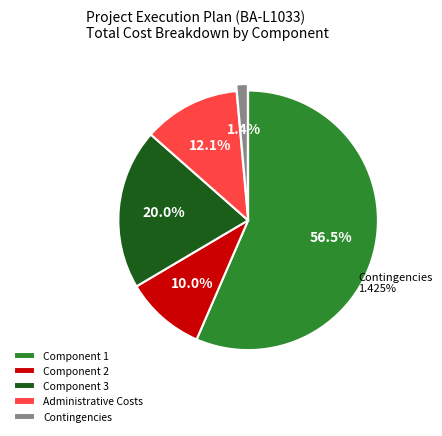

What is the total percentage of Component 1 and Administrative Costs?

68.6%